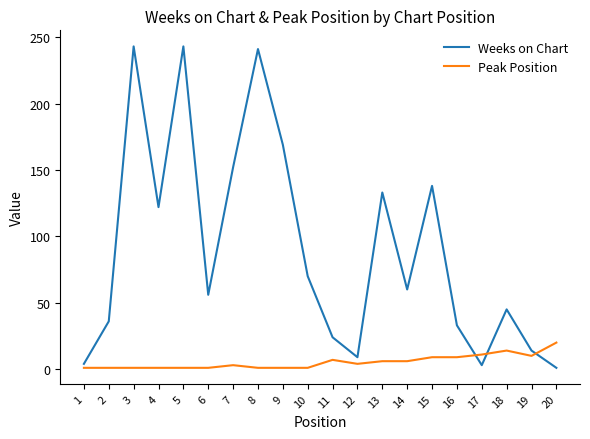

What is the sum of all Peak Position values?

108